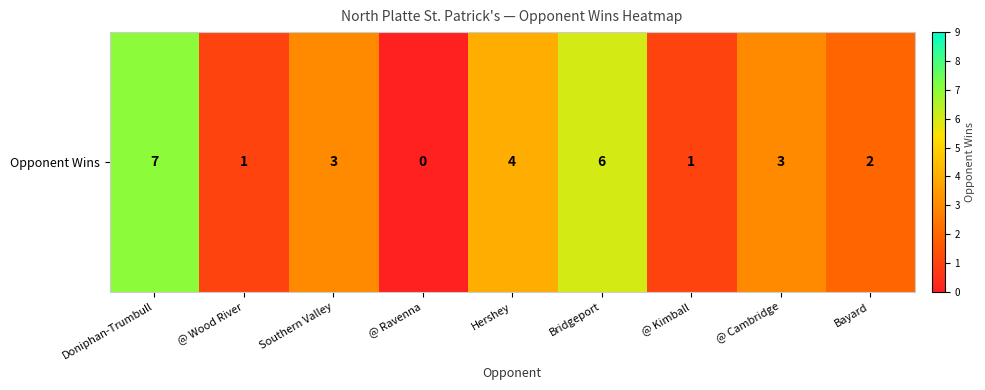

What is the maximum value shown in the chart?

7